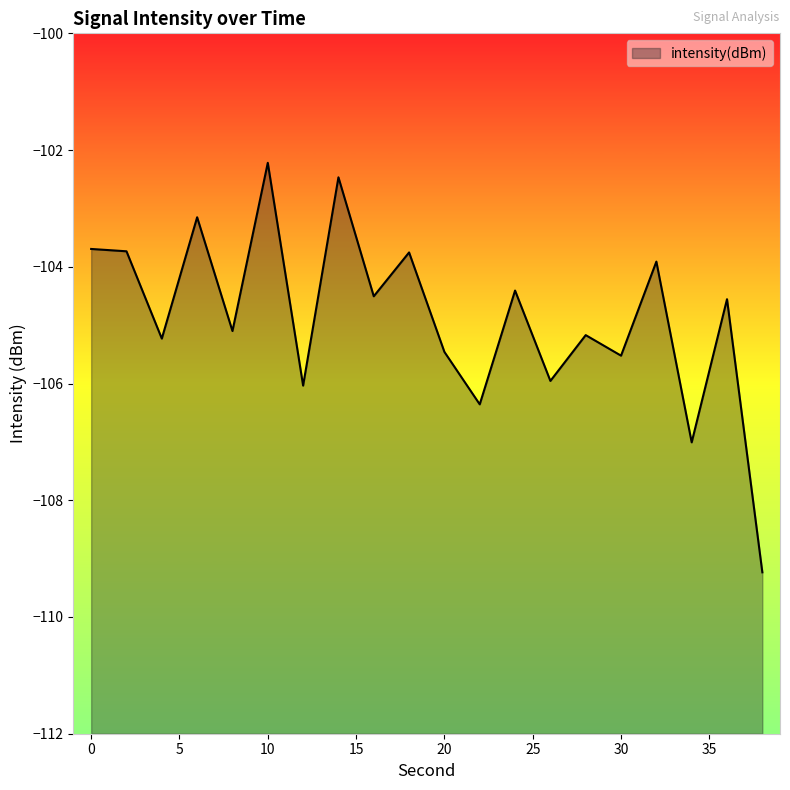

What is the greatest value displayed?

-102.2